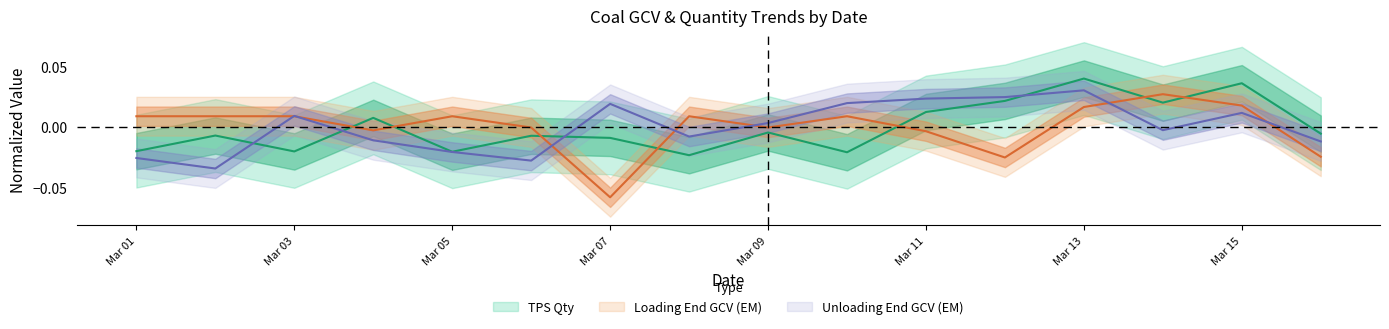

Is the value of Loading End GCV (EM) at 2023-03-02 greater than the value of Unloading End GCV (EM) at 2023-03-06?

Yes